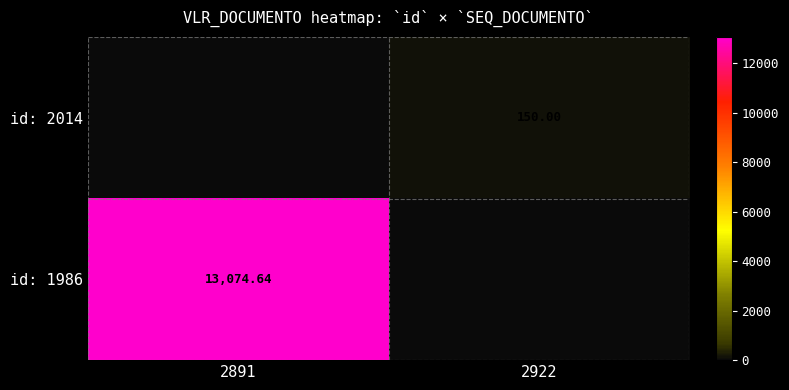

Is the value of id: 1986 at 2891 greater than the value of id: 2014 at 2922?

Yes